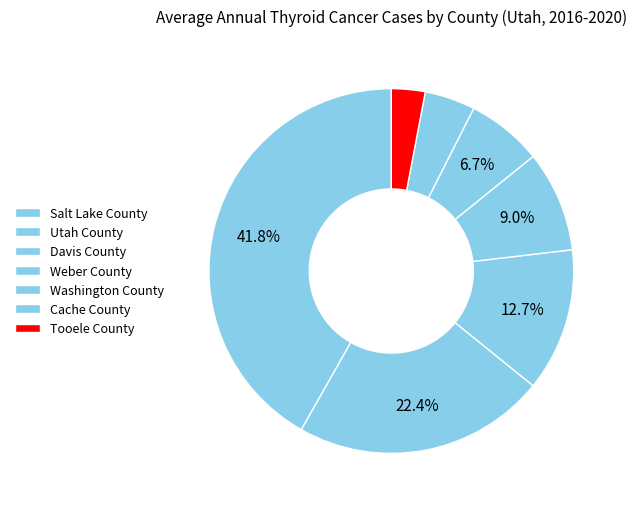

Count the number of slices in the pie.

7